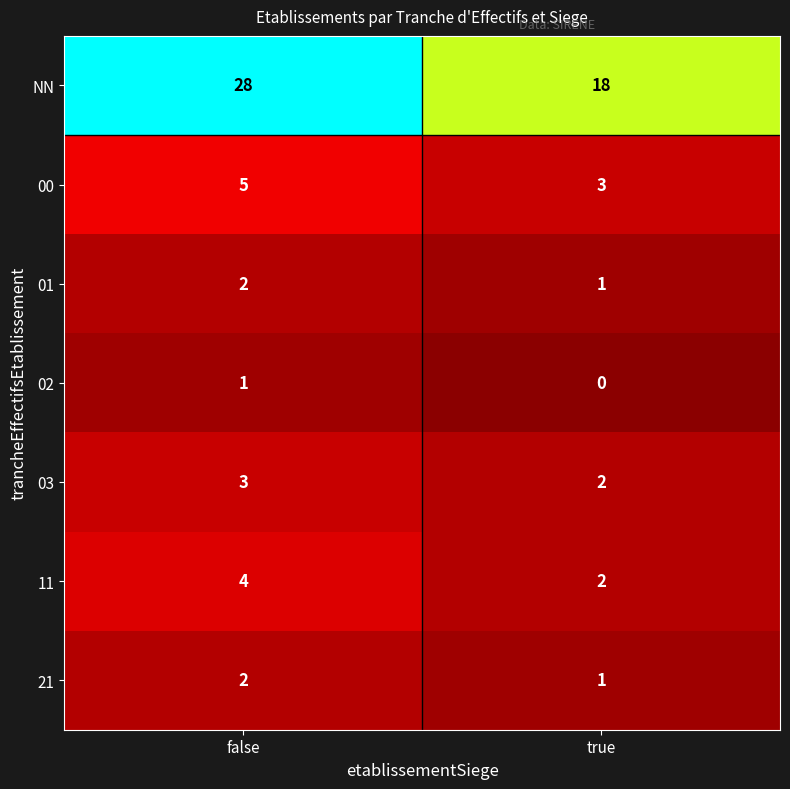

What is the maximum value shown in the chart?

28